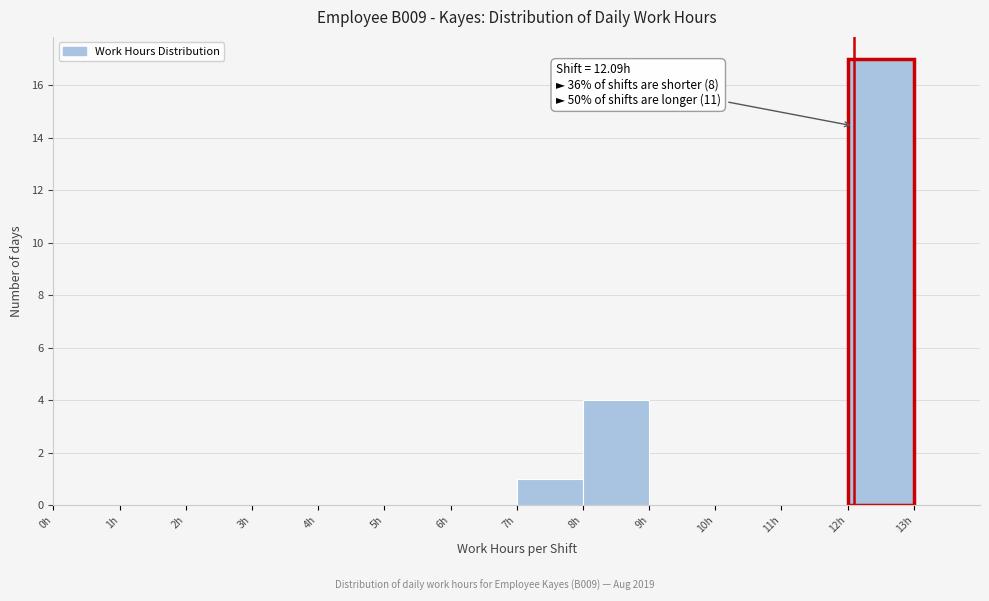

Over which range of the x-axis is the bar tallest?

12 to 13